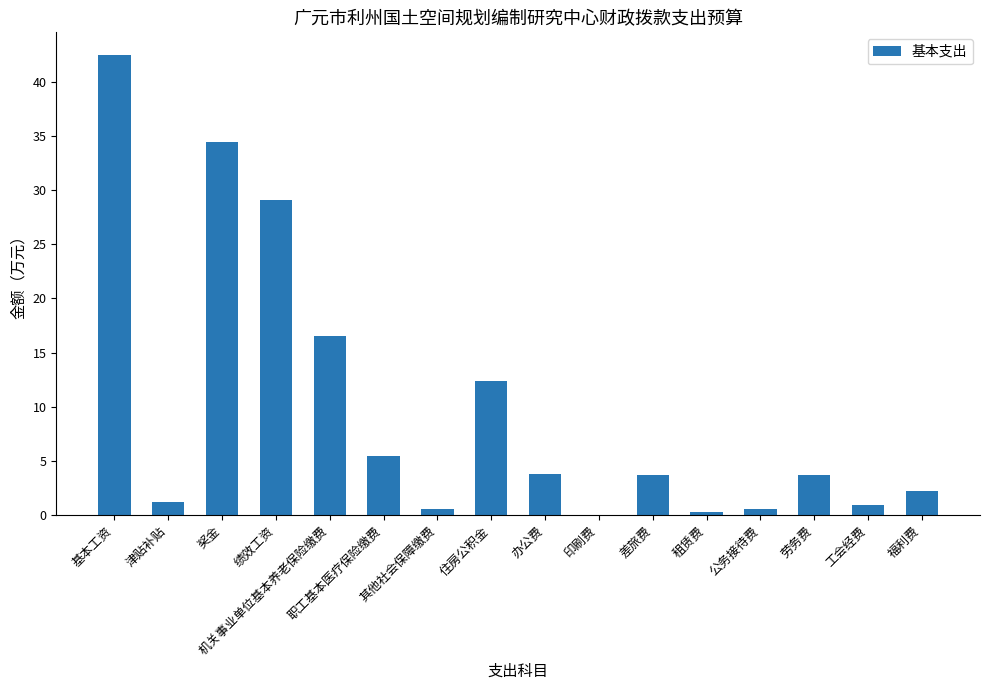

What is the change in value from 基本工资 to 福利费?

-40.3